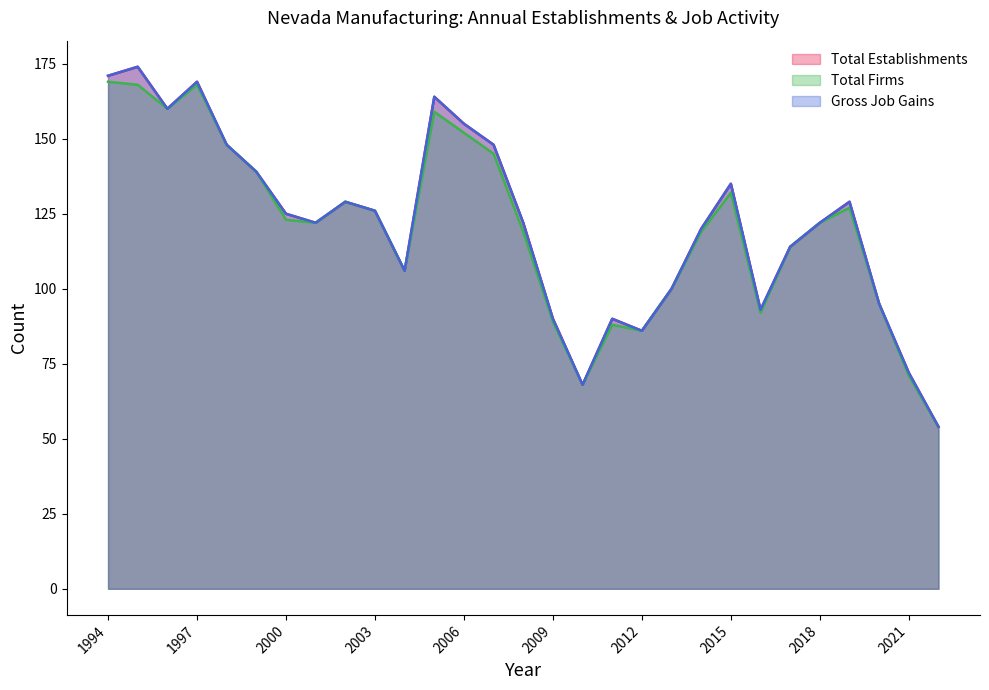

Reading left to right, what are all the values shown in this chart?

Total Establishments: 171	174	160	169	148	139	125	122	129	126	106	164	155	148	122	90	68	90	86	100	120	135	93	114	122	129	95	72	54
Total Firms: 169	168	160	168	148	139	123	122	129	126	106	159	152	145	119	89	68	88	86	100	119	132	92	114	122	127	95	71	54
Gross Job Gains: 171	174	160	169	148	139	125	122	129	126	106	164	155	148	122	90	68	90	86	100	120	135	93	114	122	129	95	72	54